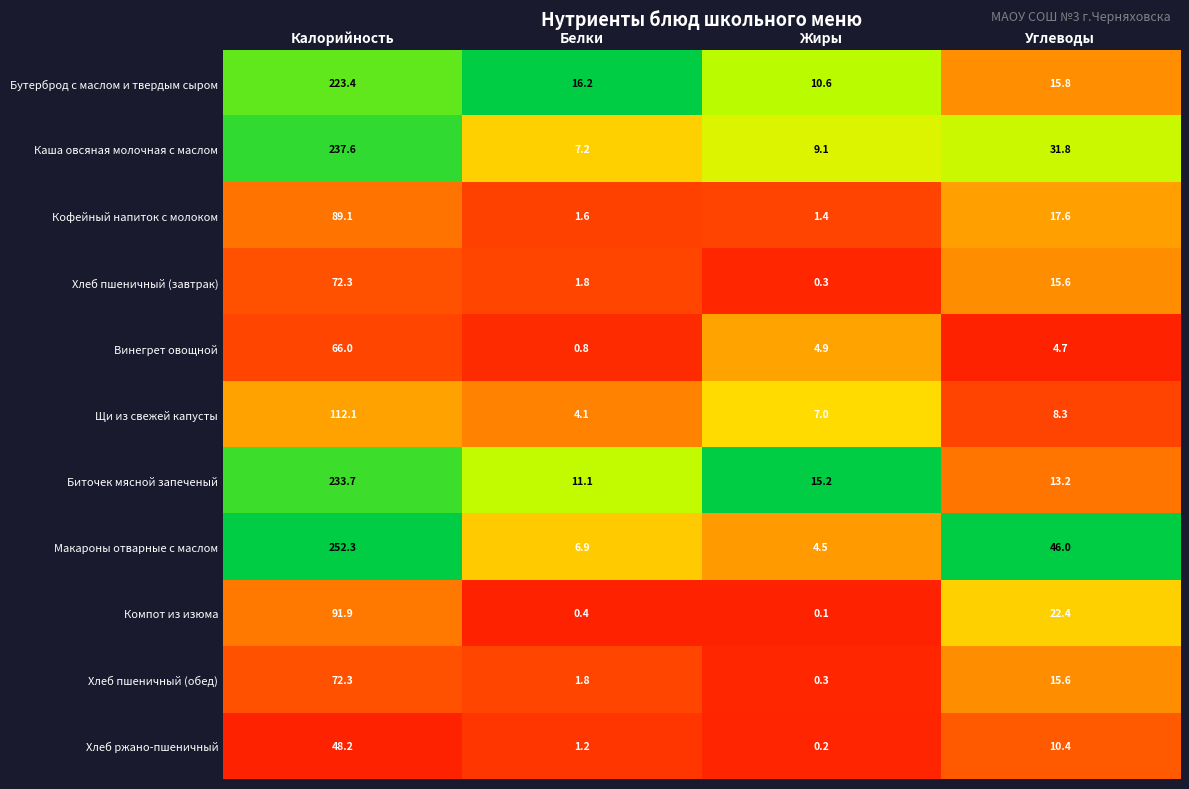

What value does the Каша овсяная молочная с маслом series have at Белки?

7.2